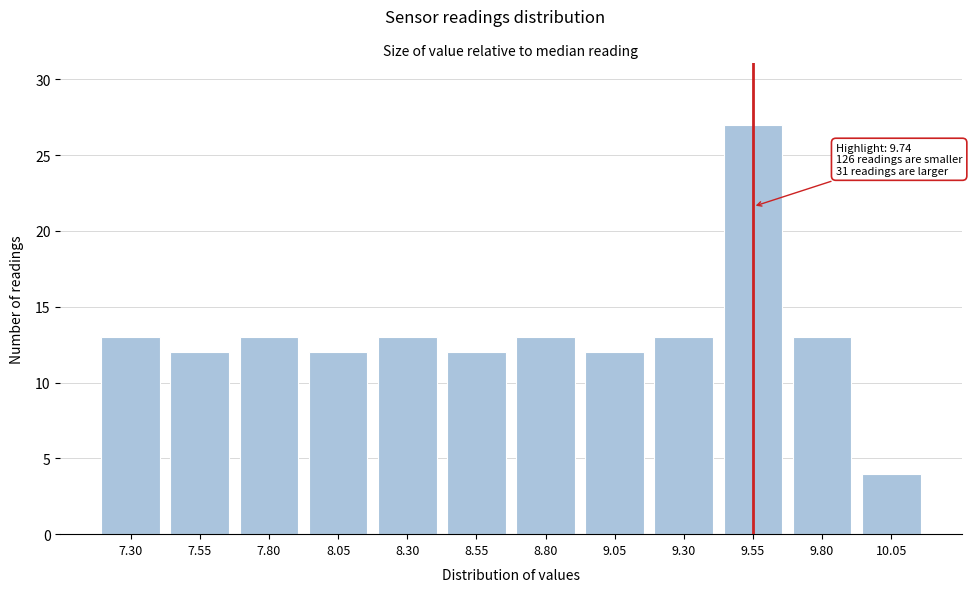

Reading left to right, transcribe all the data shown in this chart.

13	12	13	12	13	12	13	12	13	27	13	4